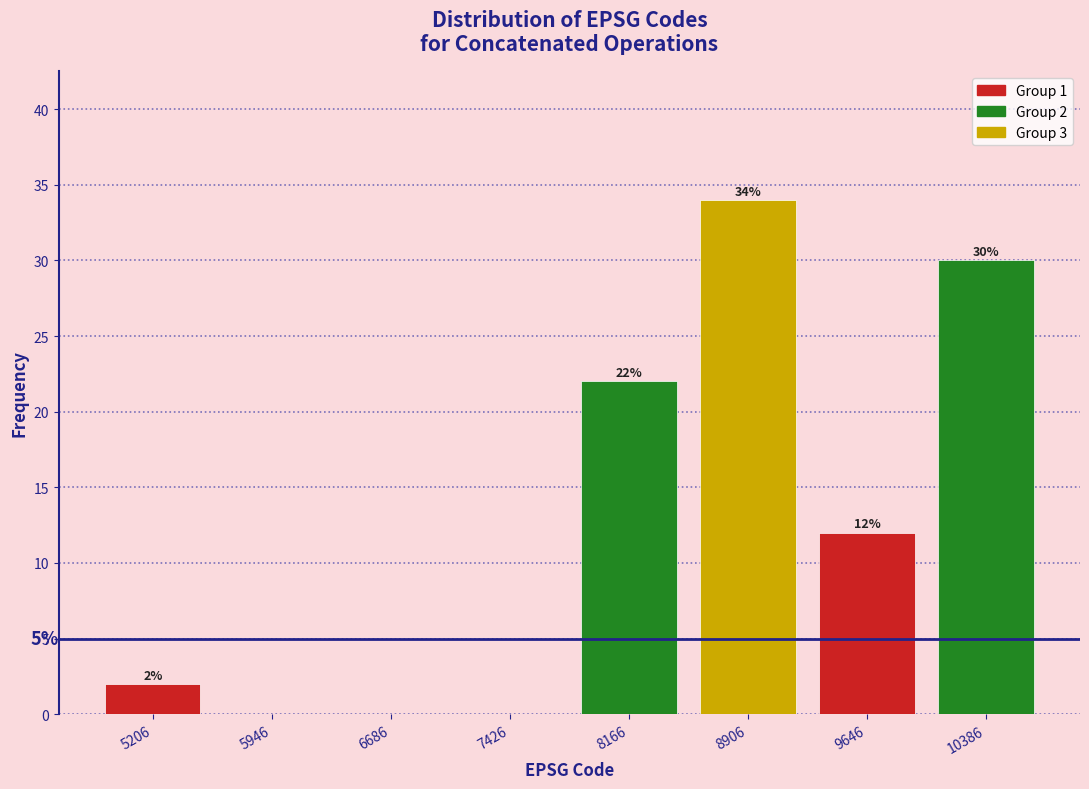

Over which range of the x-axis is the bar tallest?

8500 to 9300